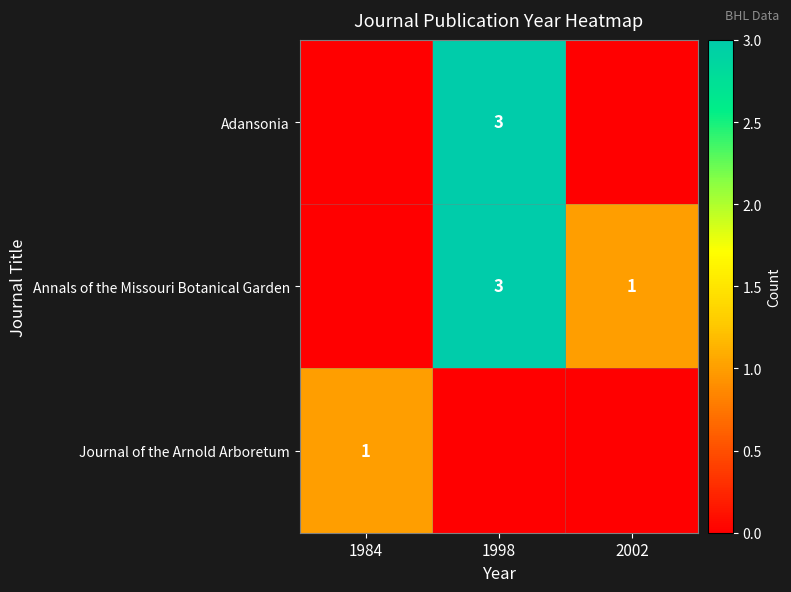

Which category has the lowest value across all series?

1984